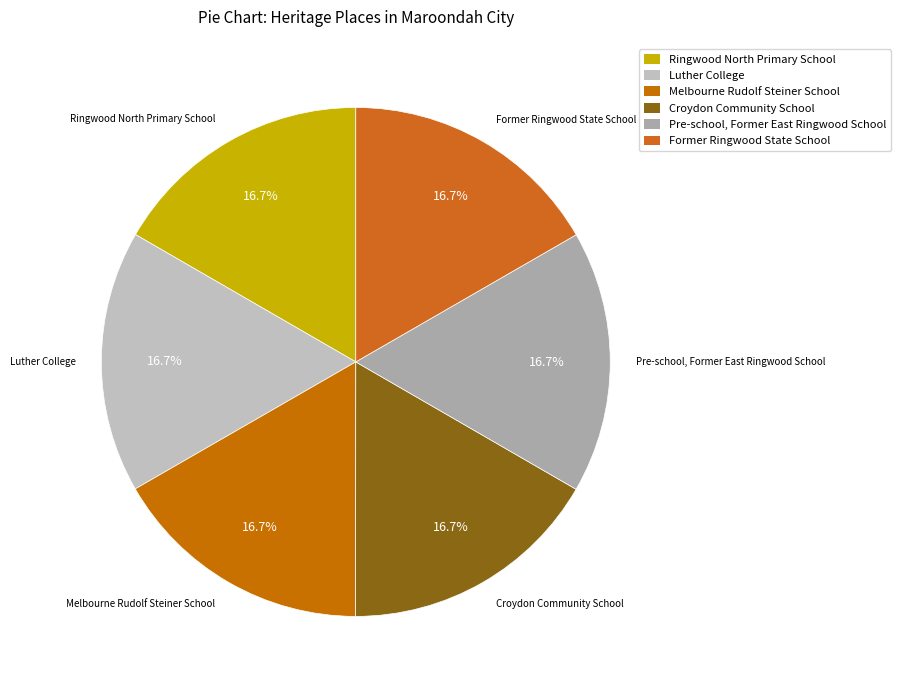

To the nearest percent, what portion does Luther College represent?

17%